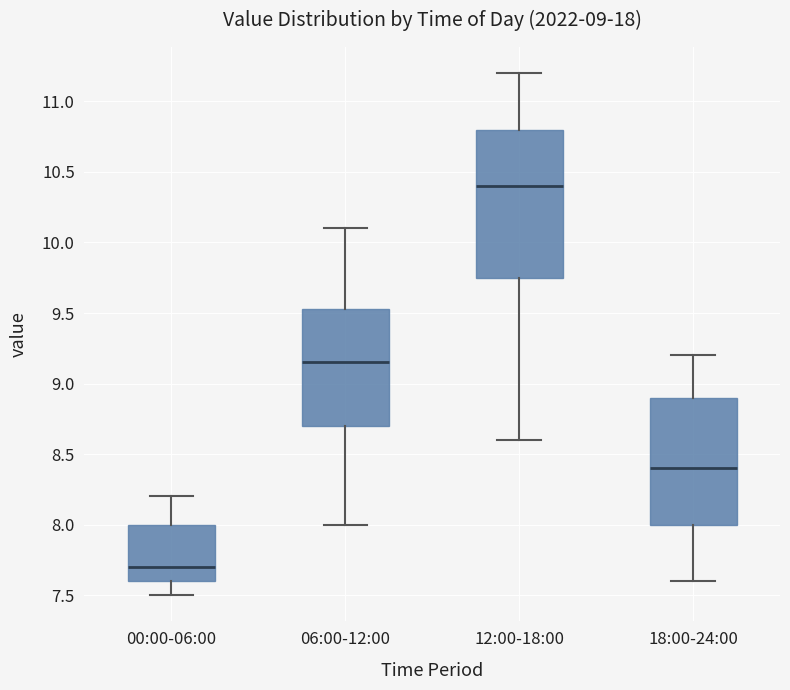

Which box's median line is the lowest?

00:00-06:00